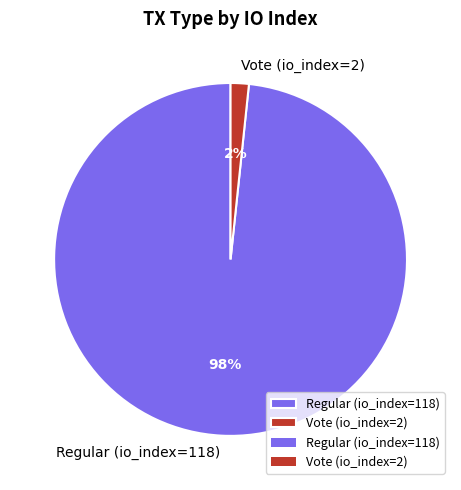

Which category has the biggest portion of the pie?

Regular (io_index=118)